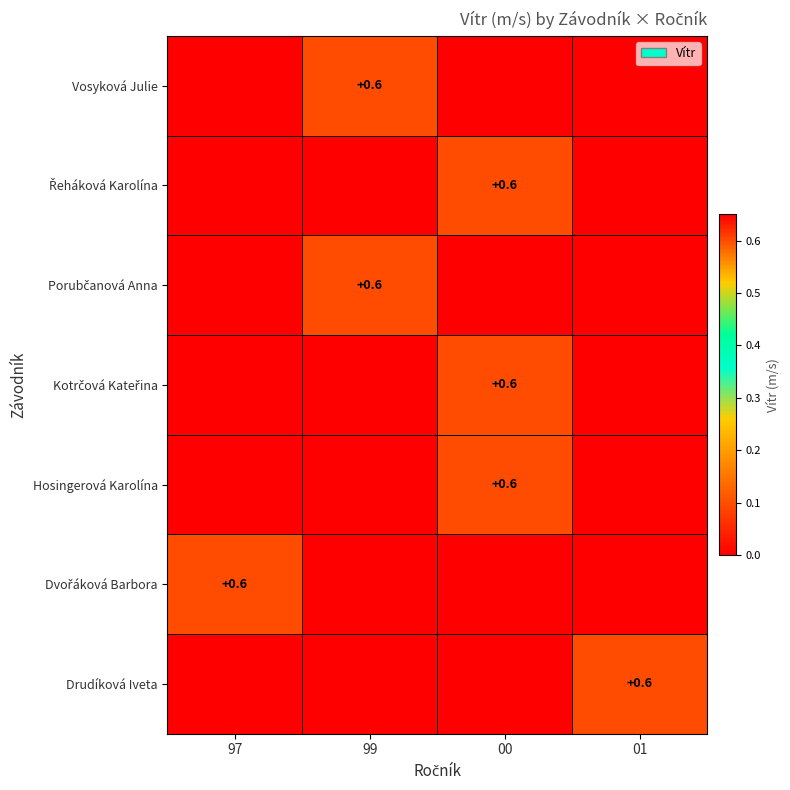

Between 00 and 99, which is larger?

99